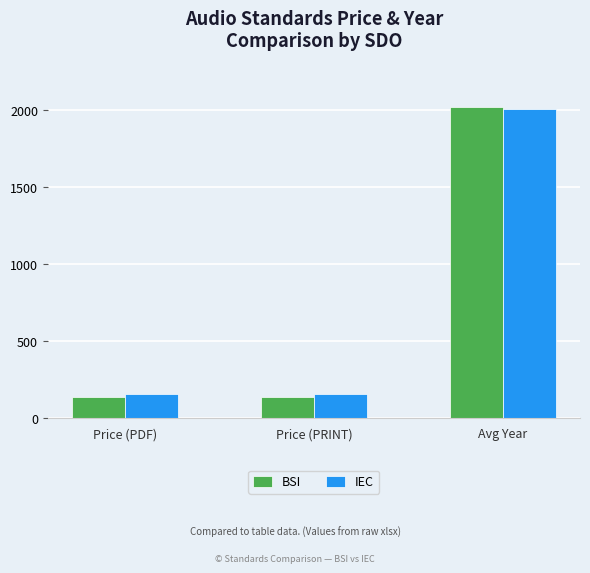

Which series has the largest range (max minus min)?

BSI